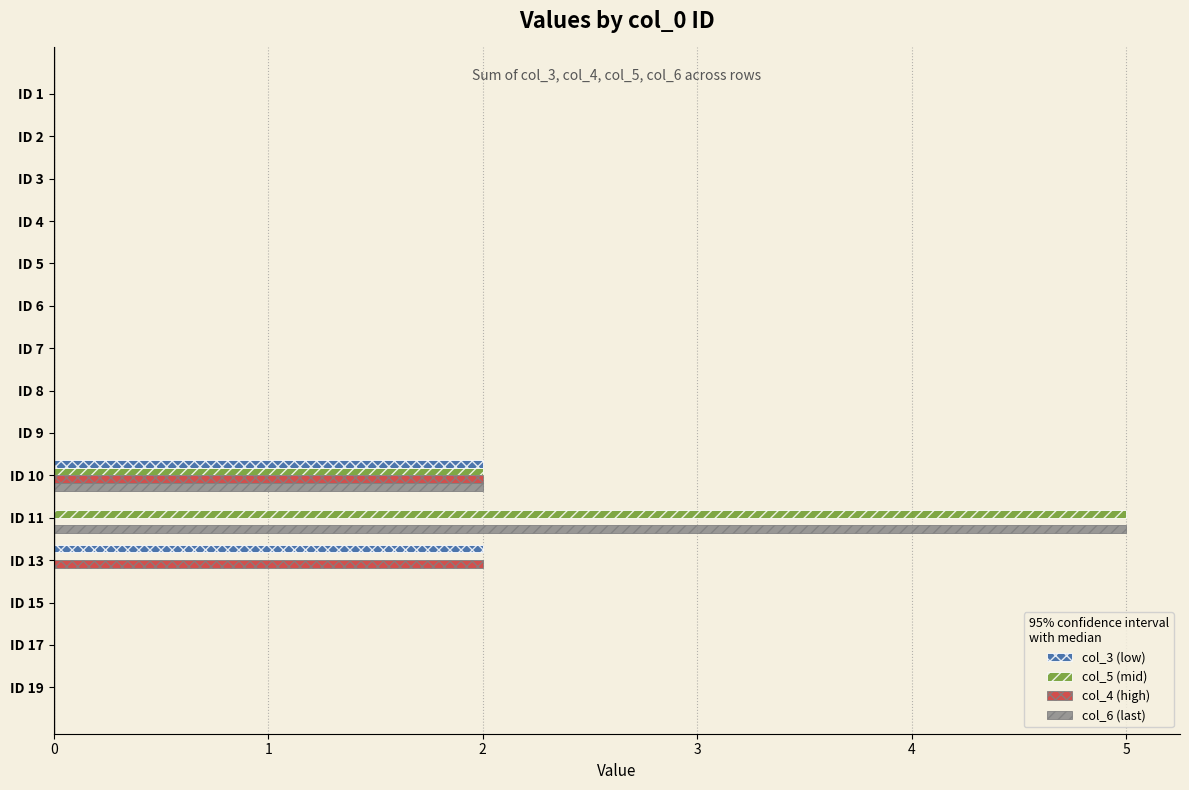

Is the value of col_6 (last) at ID 11 greater than the value of col_5 (mid) at ID 5?

Yes